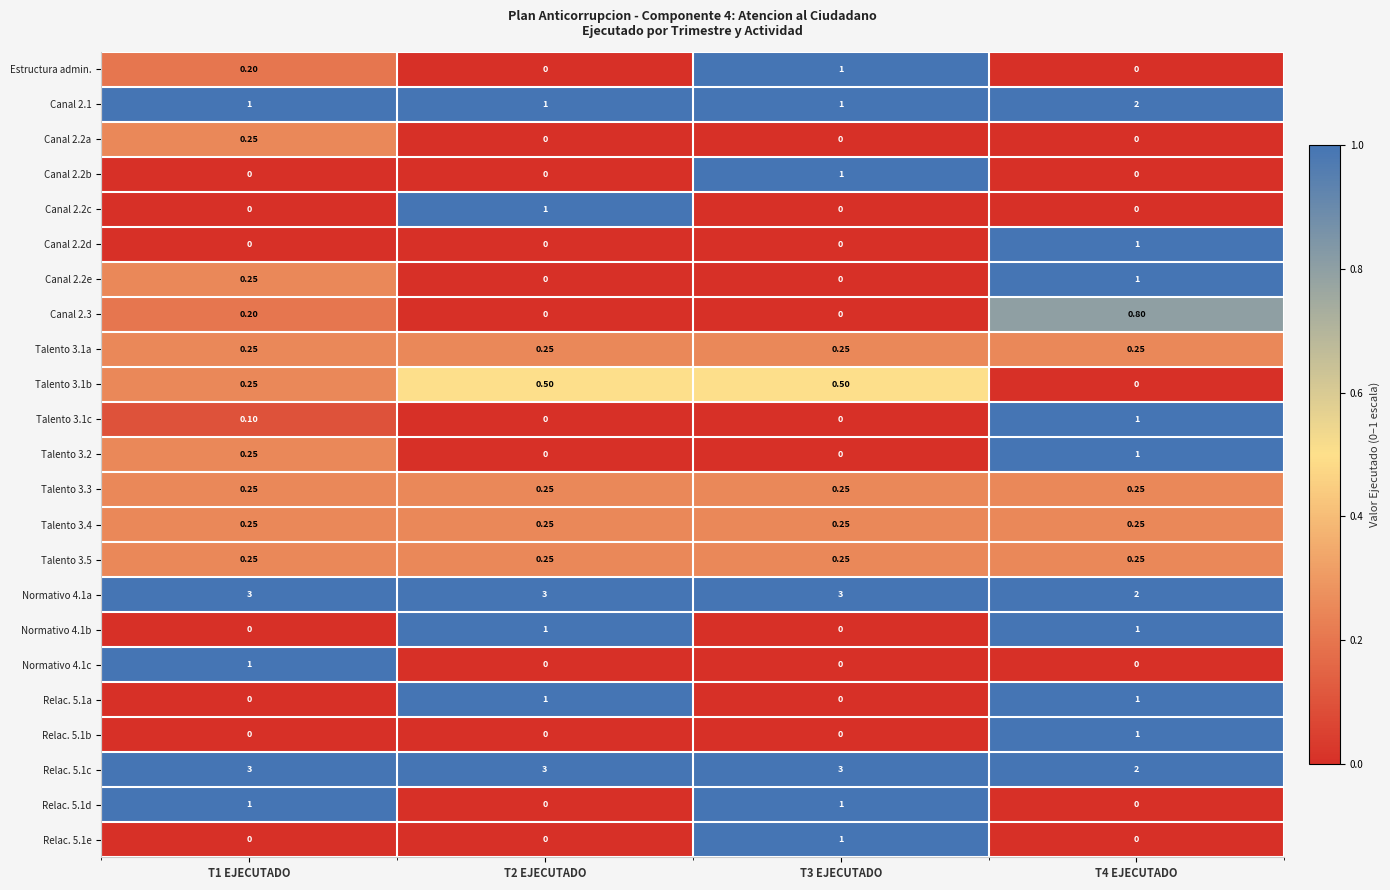

How many series are shown in this chart?

23